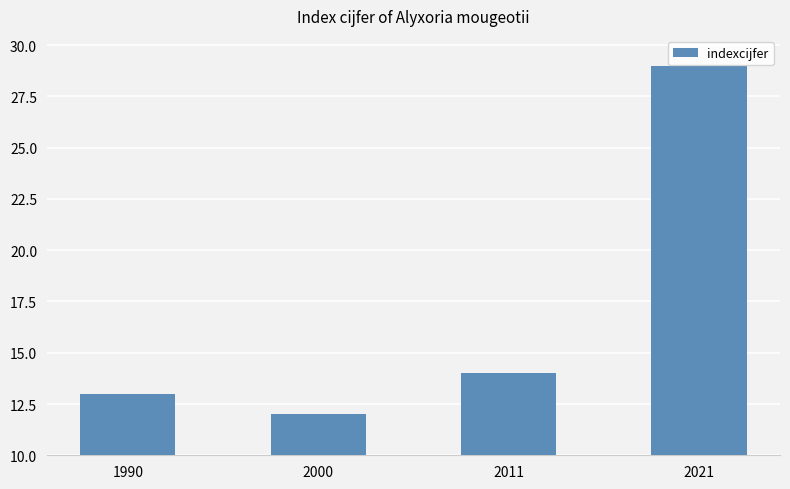

Read the value at 2000, to the nearest 5.

10